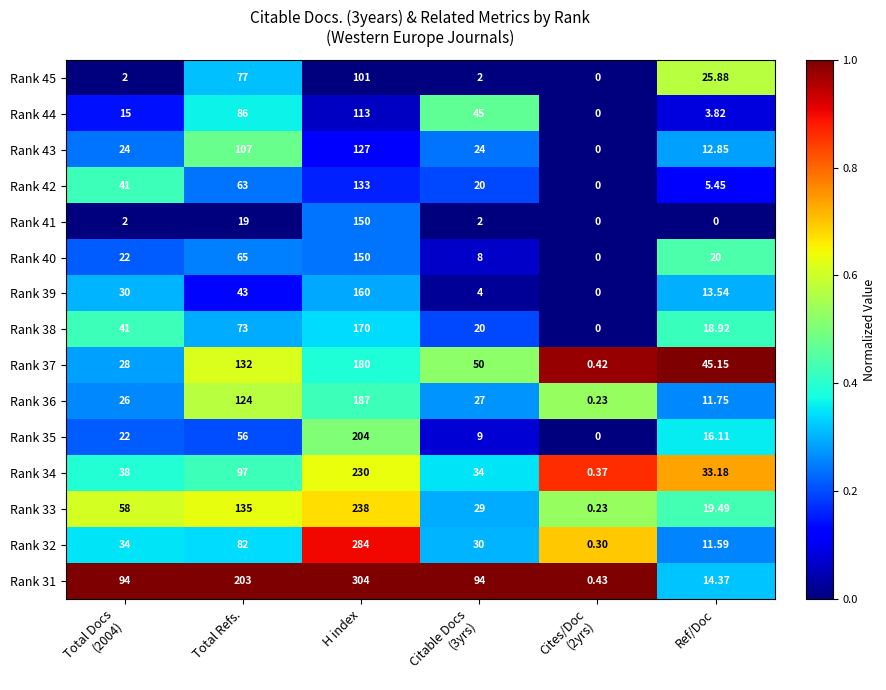

At which label is Rank 32 closest to 142?

Total Refs.